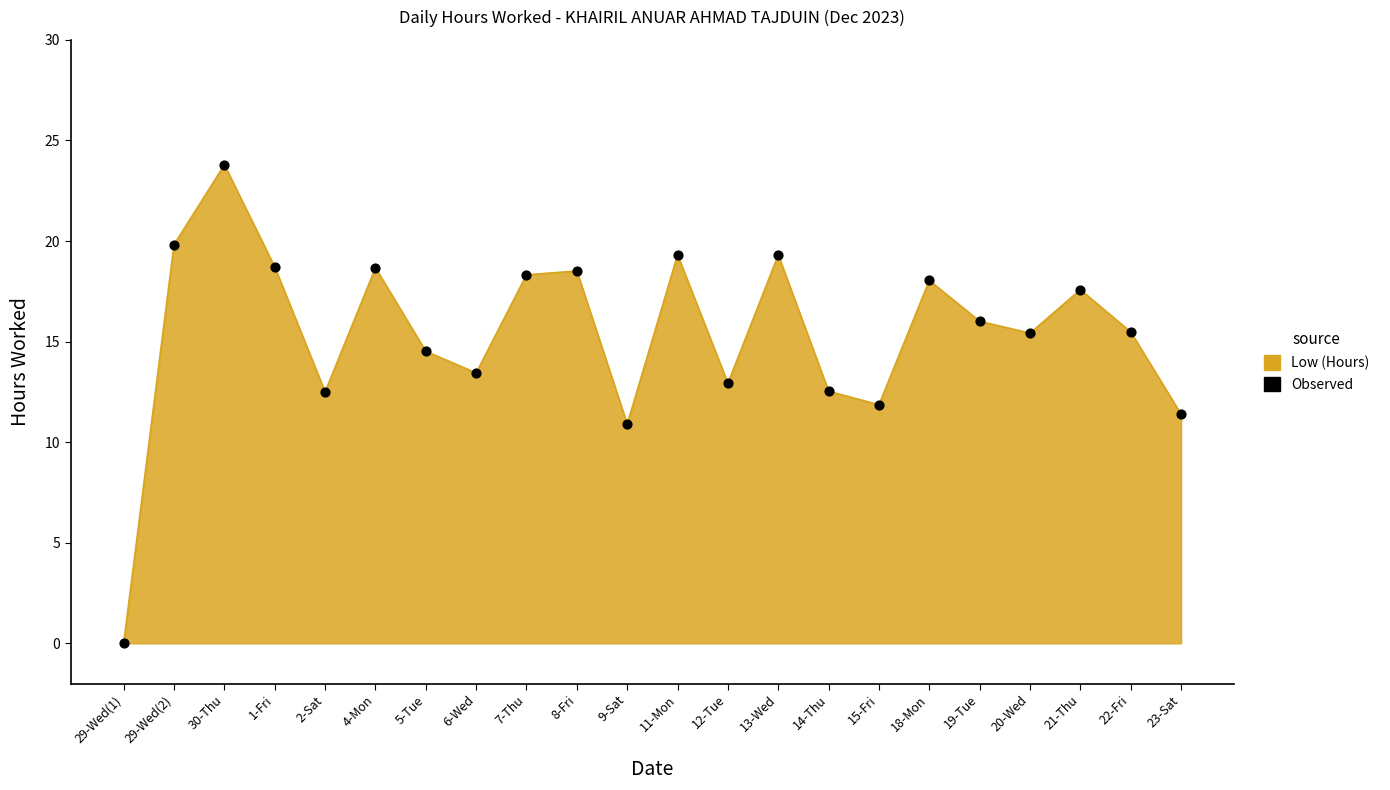

What is the change in value from 20-Wed to 23-Sat?

-4.0